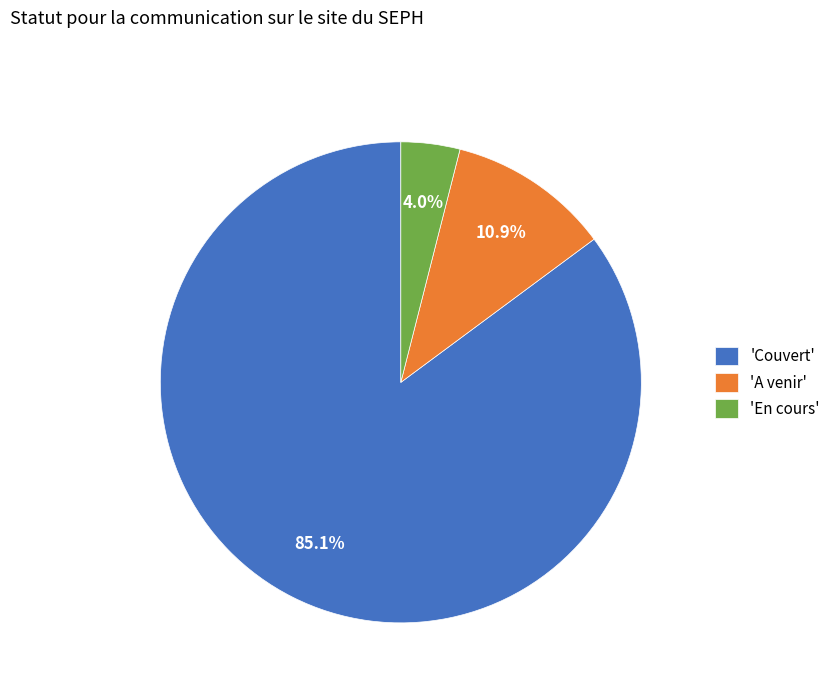

What portion of the pie excludes 'En cours'?

96.0%